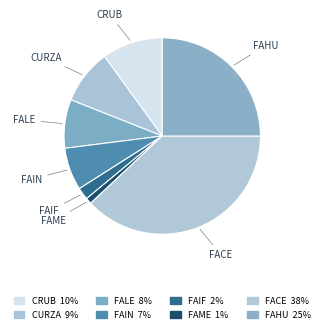

Rank the categories by value from lowest to highest.

FAME, FAIF, FAIN, FALE, CURZA, CRUB, FAHU, FACE